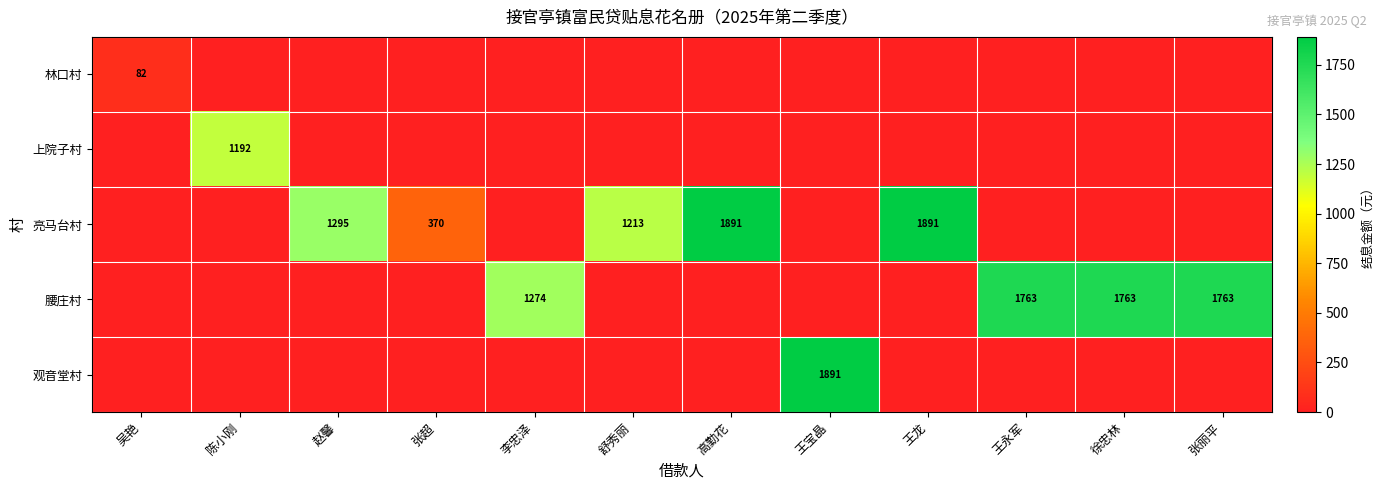

True or false: 亮马台村 has a value of 372 at 舒秀丽.

False